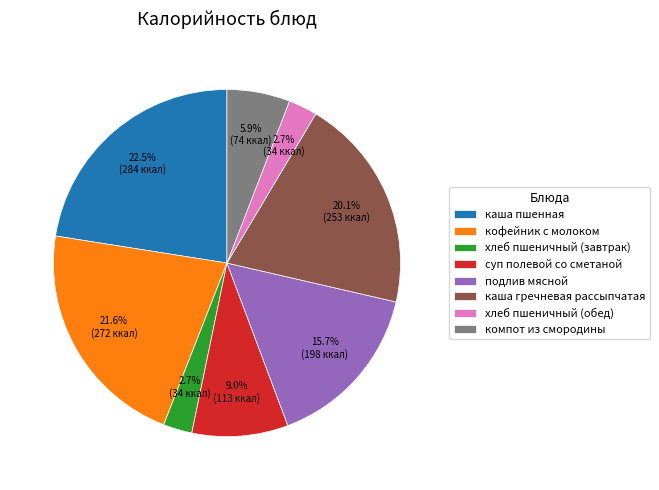

Does подлив мясной represent more than half of the total?

No